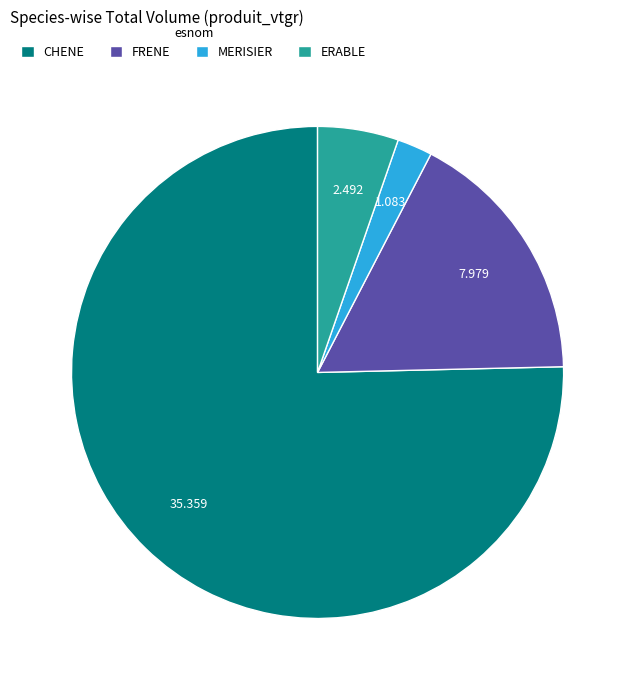

What is the largest slice in the pie chart?

CHENE